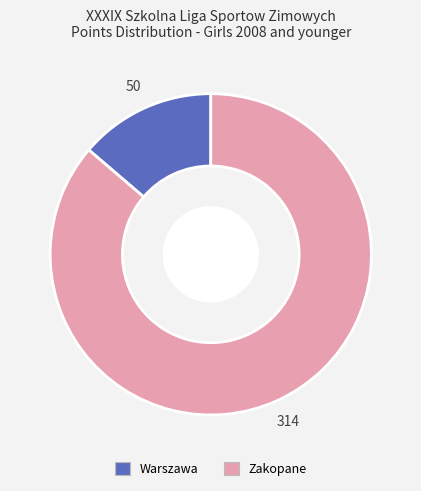

Does any single category account for the majority?

Yes